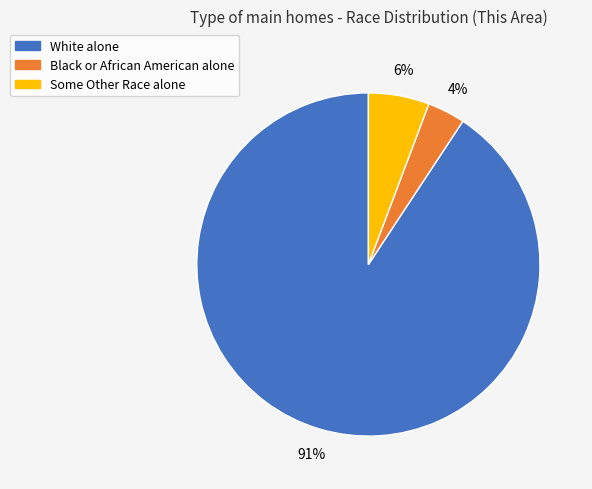

Which category has the smallest portion of the pie?

Black or African American alone